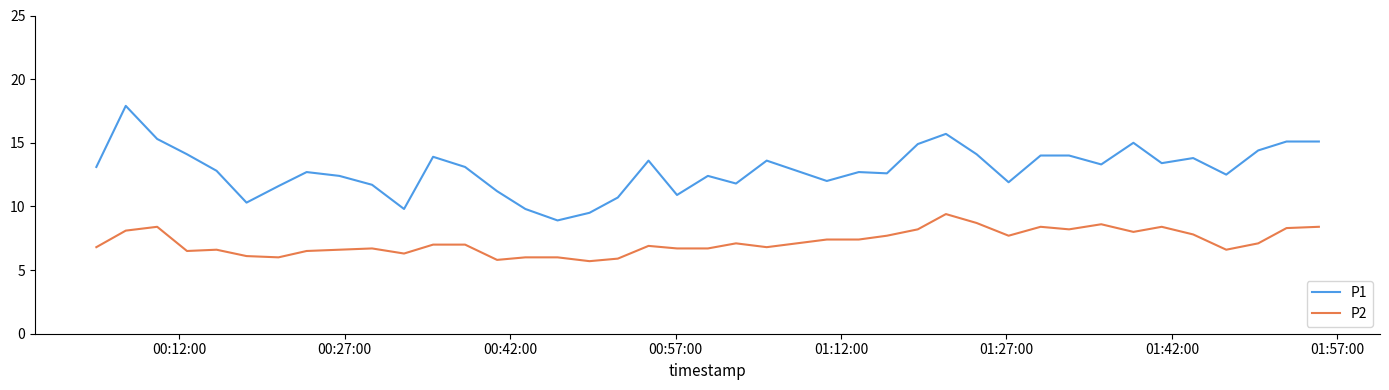

True or false: P1 and P2 cross at least once.

False